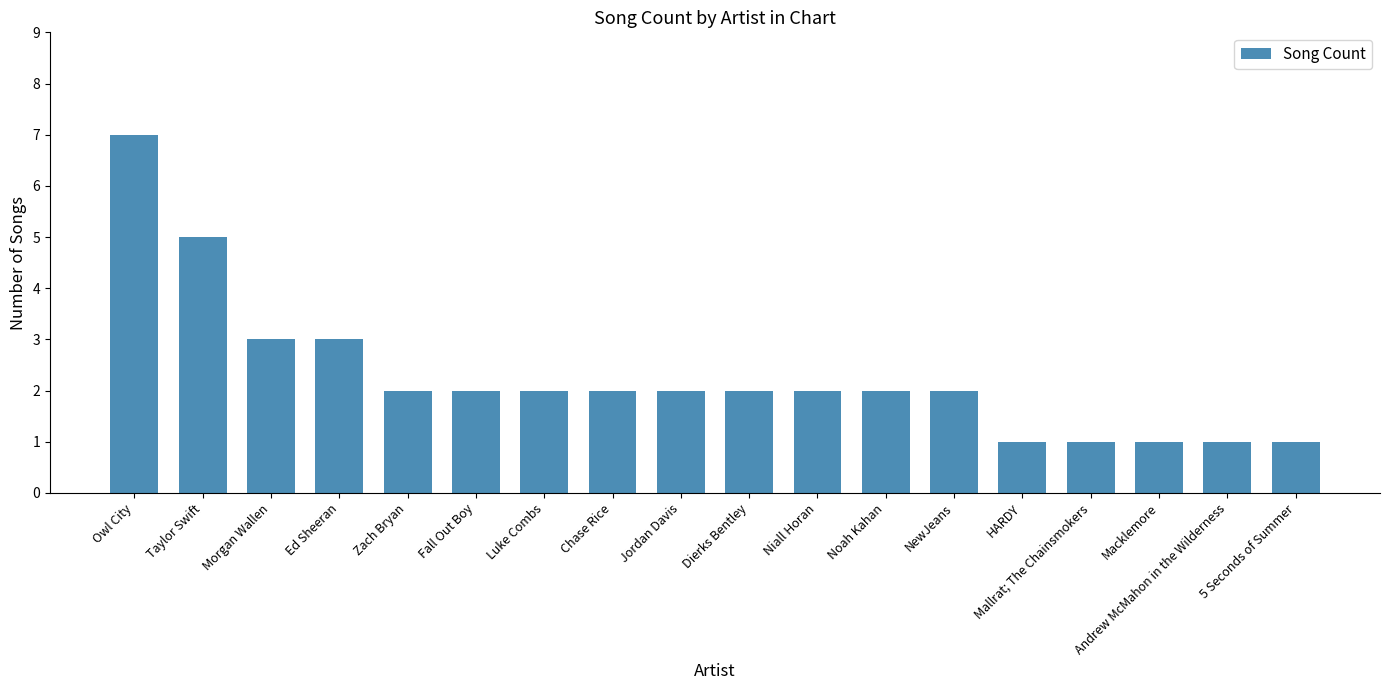

True or false: the data shows 2 at NewJeans.

True